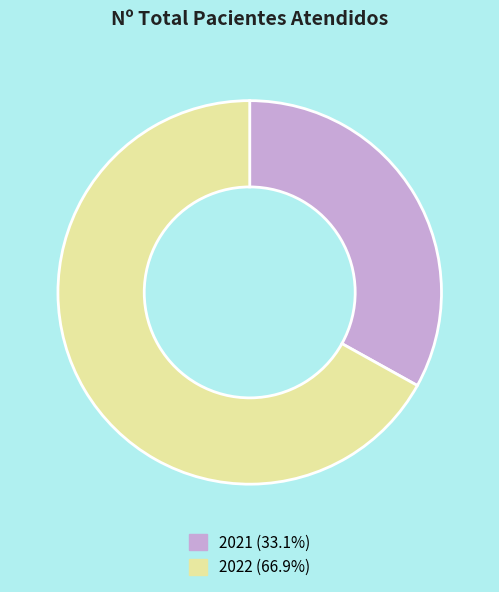

The 2021 slice represents 23% of the pie. True or false?

False